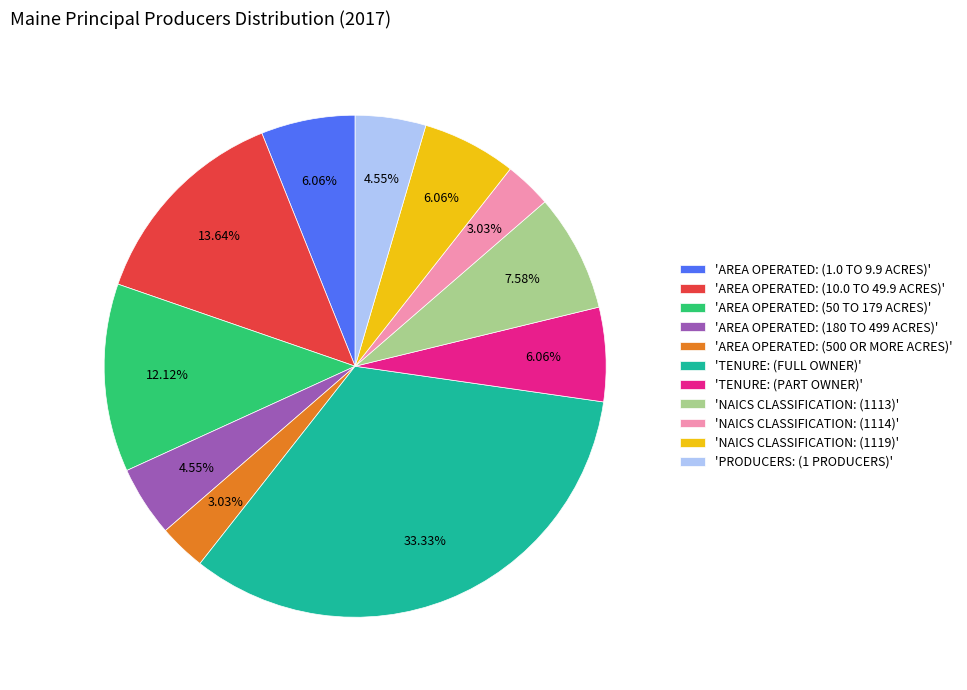

What is the largest slice in the pie chart?

'TENURE: (FULL OWNER)'